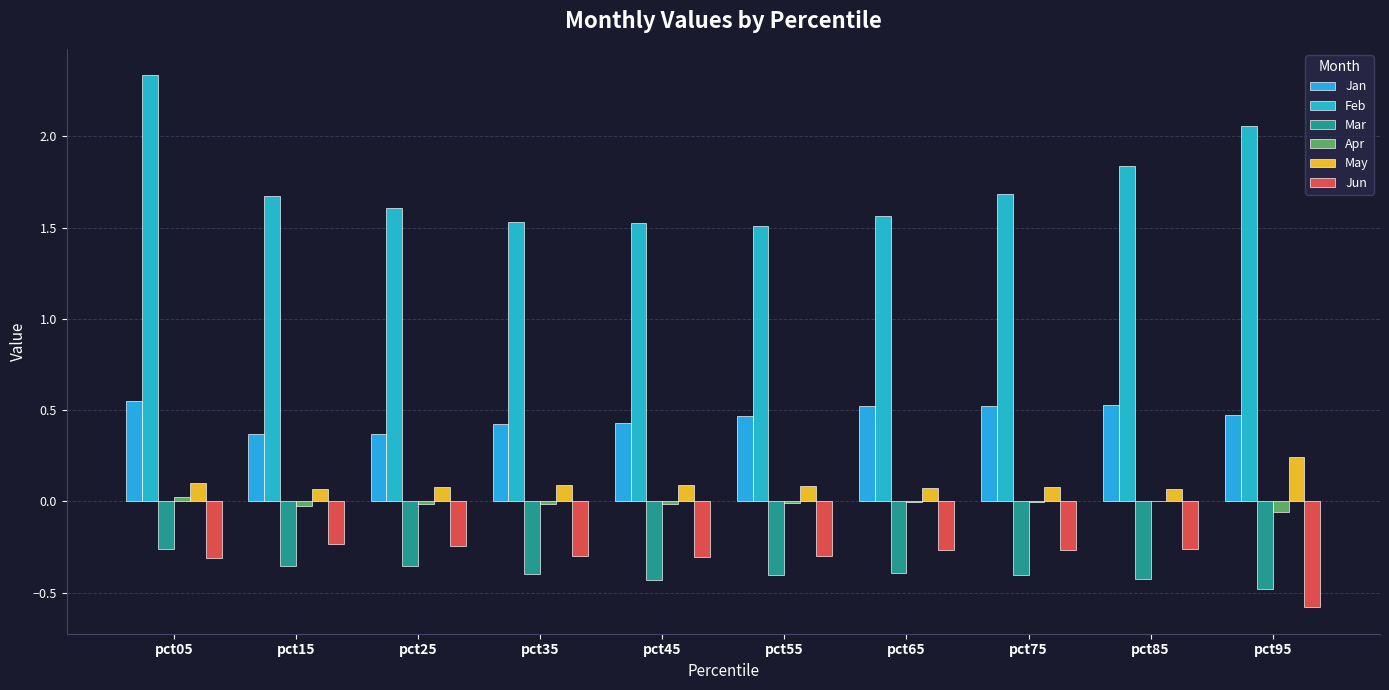

How many groups of bars are there?

10